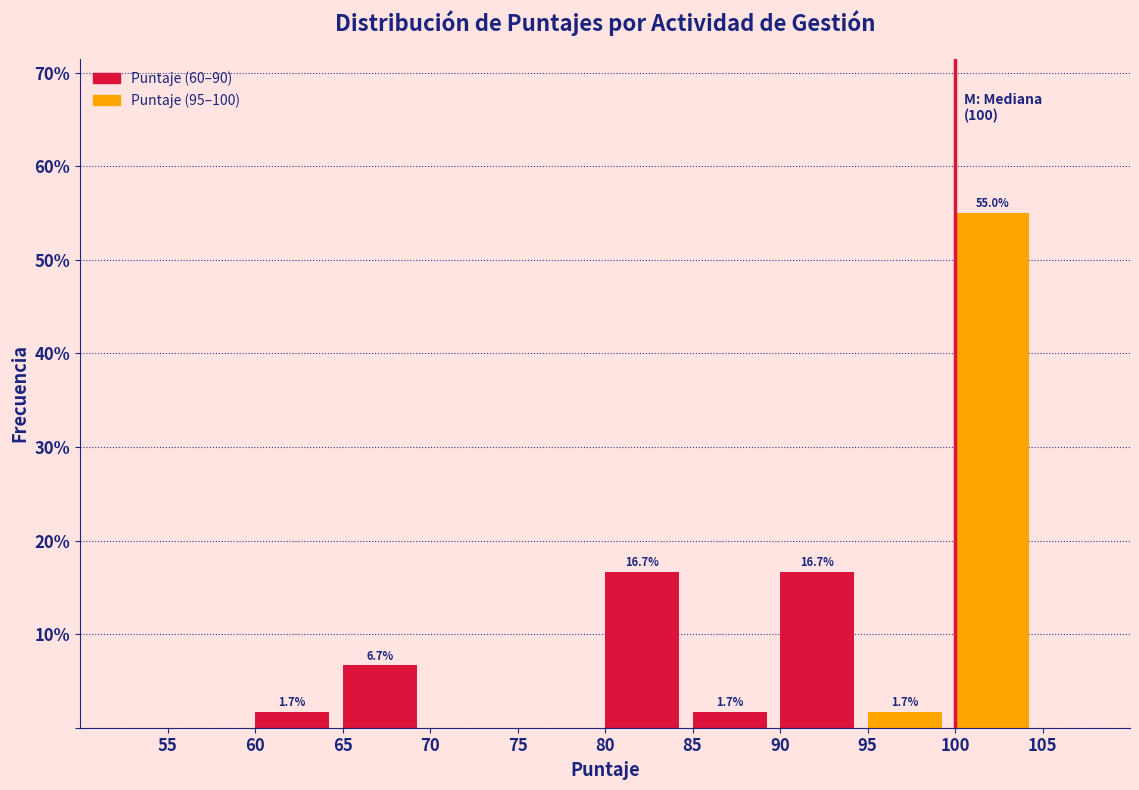

Over which range of the x-axis is the bar tallest?

100 to 105